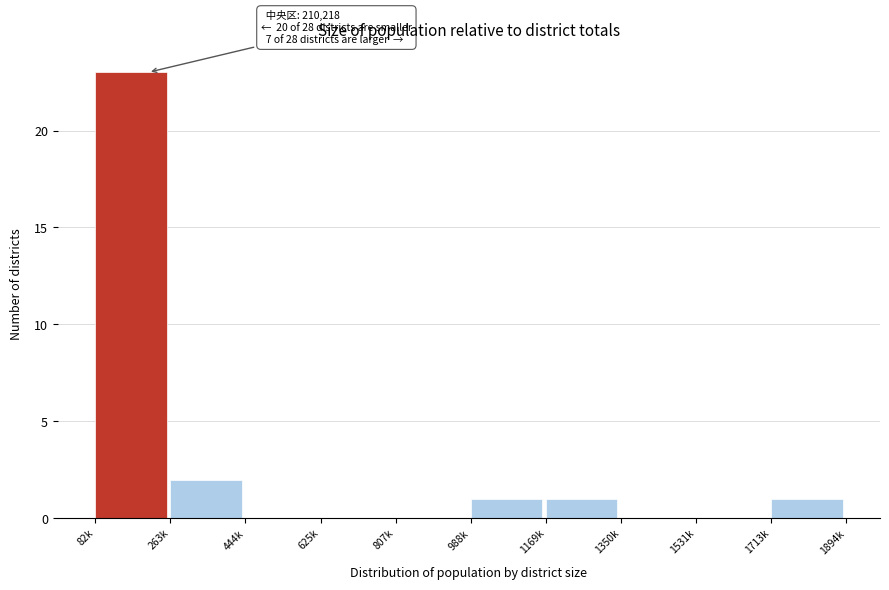

Reading left to right, extract all data points from this chart.

82k=23	263k=2	444k=0	625k=0	807k=0	988k=1	1169k=1	1350k=0	1531k=0	1713k=1